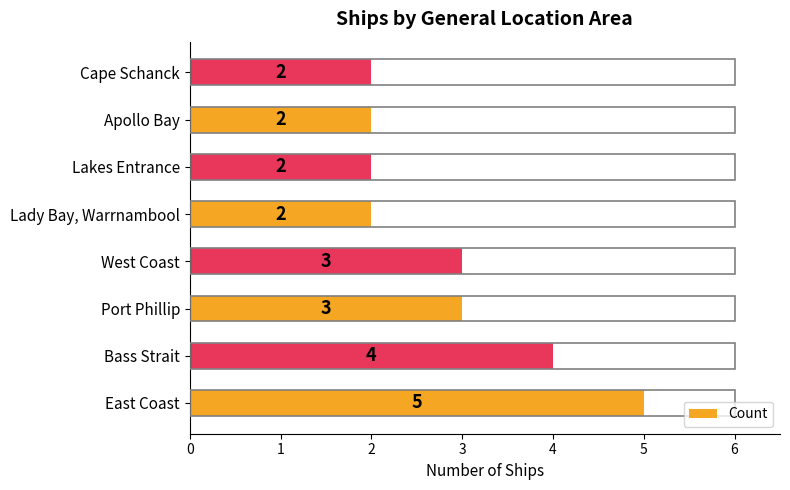

What is the sum of all values?

23